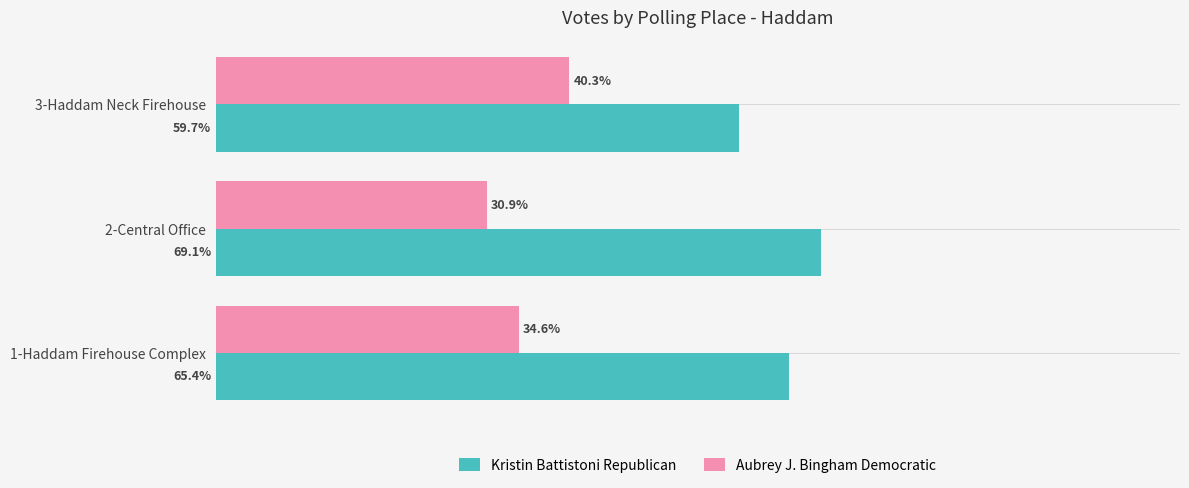

List the series in order of their overall mean, lowest first.

Aubrey J. Bingham Democratic, Kristin Battistoni Republican